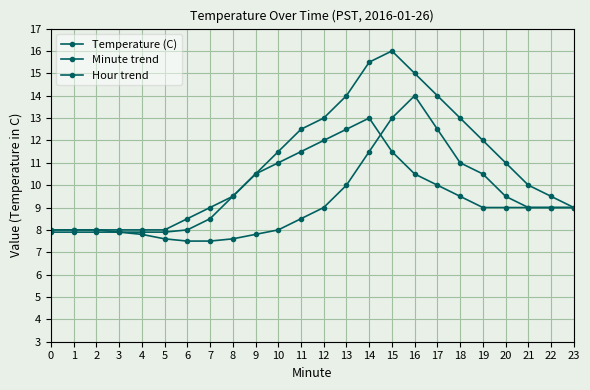

How many categories are shown in the chart?

24